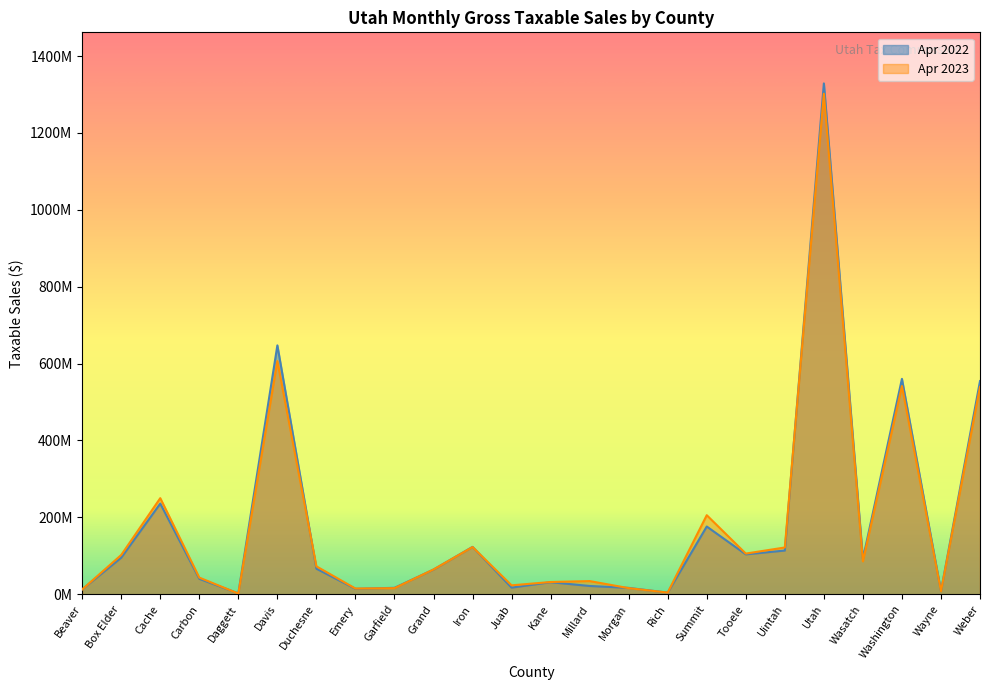

Is the value of Apr 2022 at Duchesne greater than the value of Apr 2023 at Daggett?

Yes